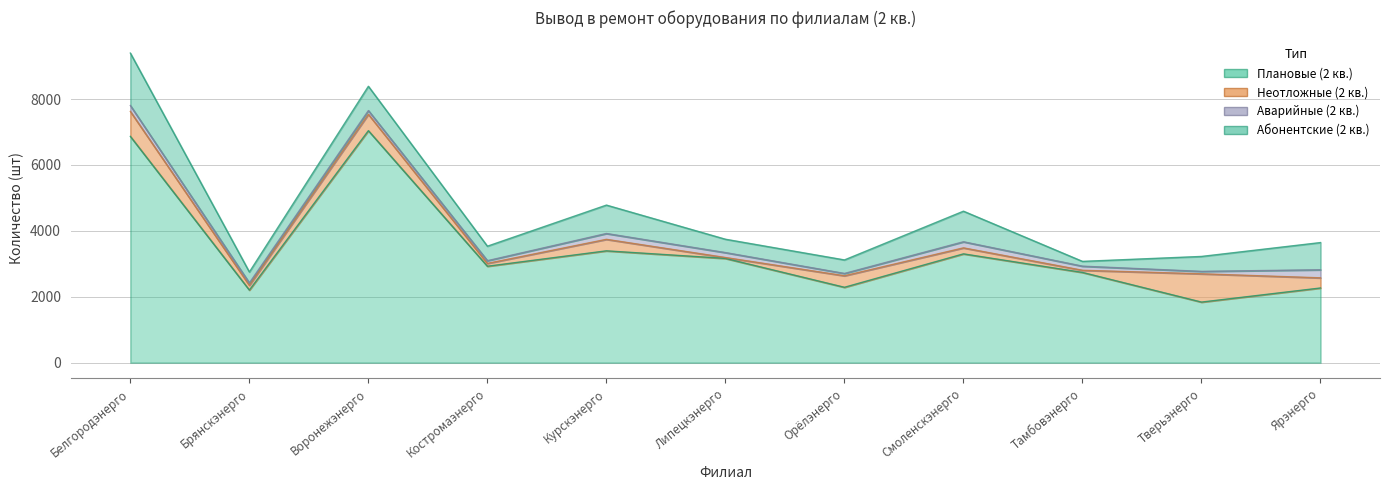

The value of Неотложные (2 кв.) at Курскэнерго is 241. True or false?

False